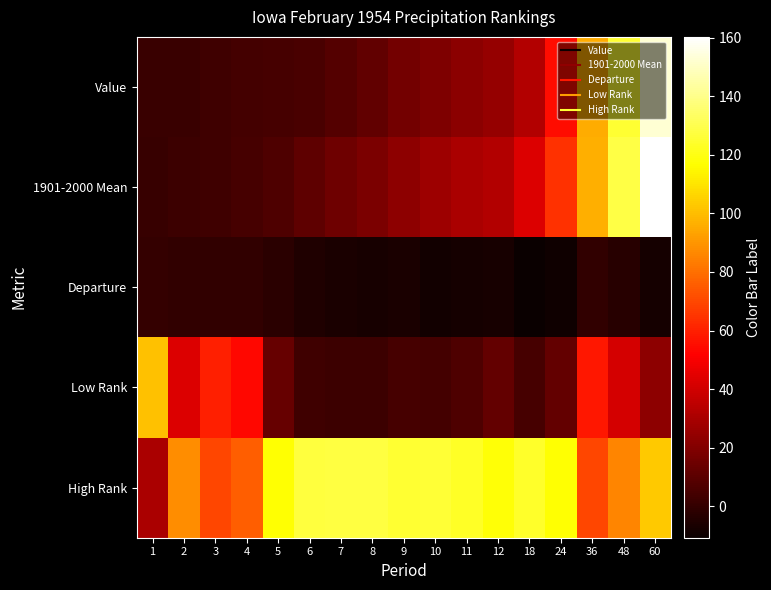

List the series in order of their peak value, highest first.

1901-2000 Mean, Value, High Rank, Low Rank, Departure